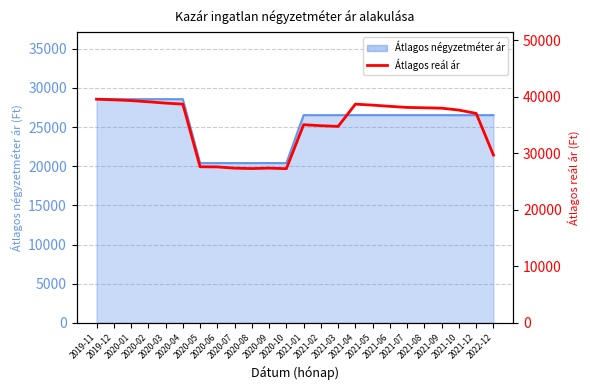

Which category has the lowest value across all series?

2020-10